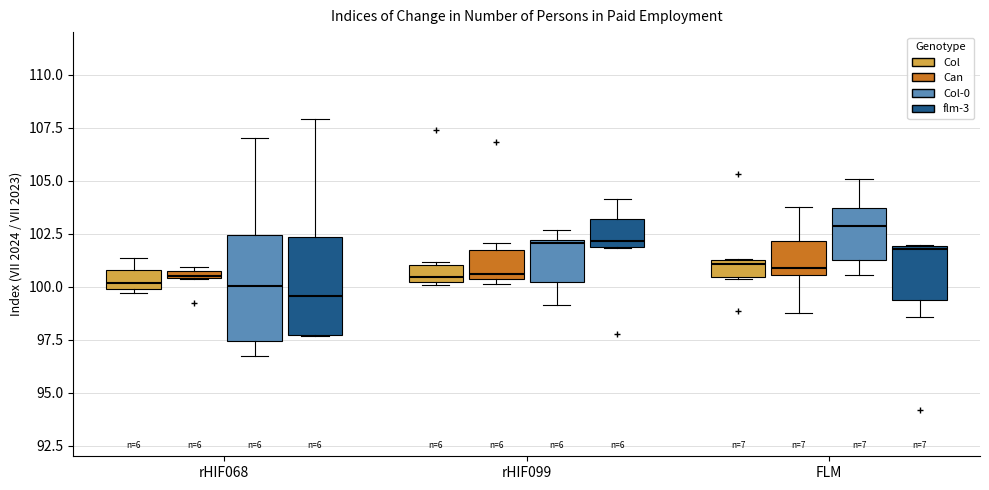

Where is the upper edge of the box for rHIF068 (Col-0) on the y-axis? The values are not printed on the chart, so give them approximately, as read against the axis.

102.5